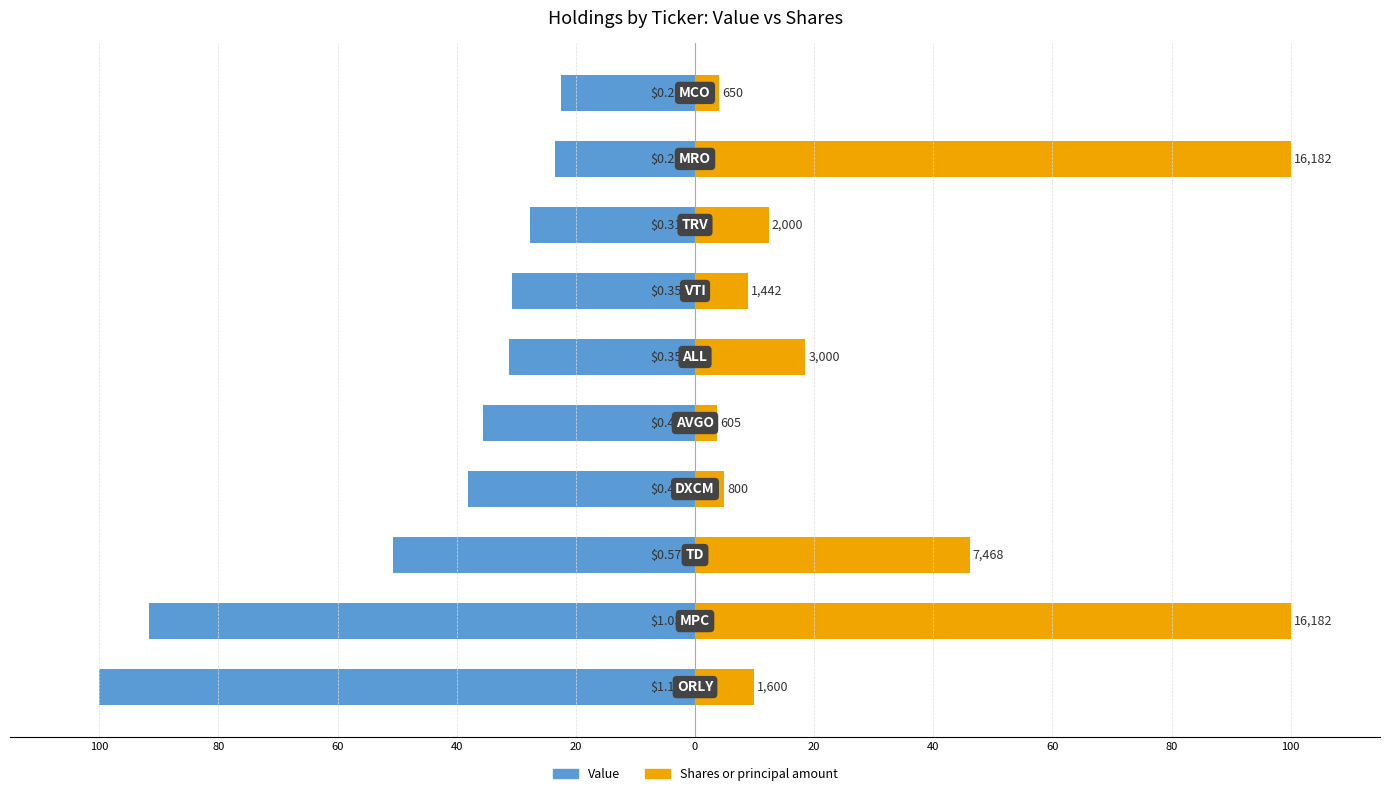

Which series changed the most between 100 and 40?

Value